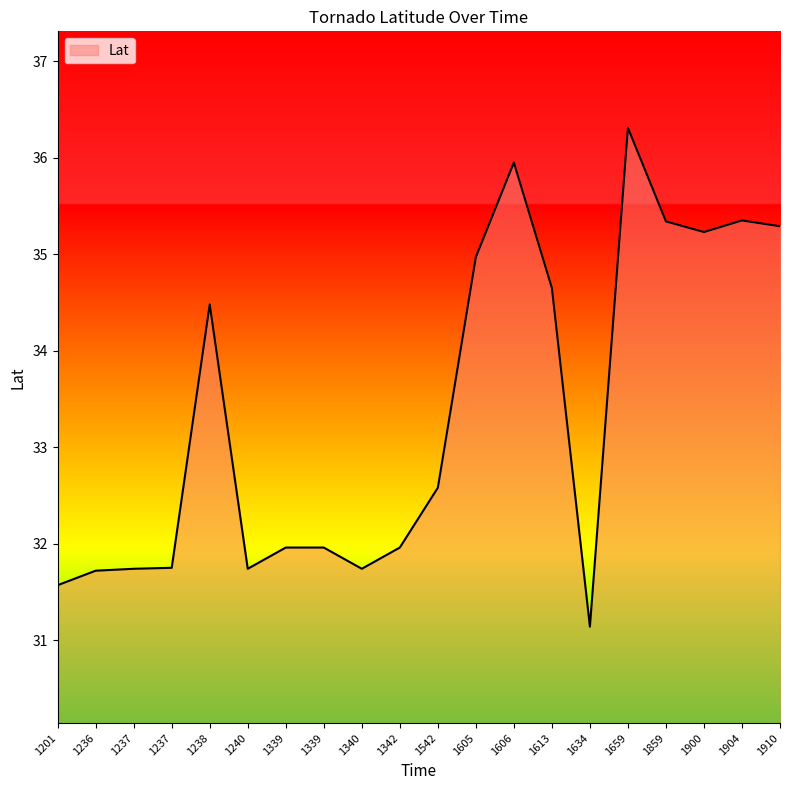

How many lines are shown in the chart?

1